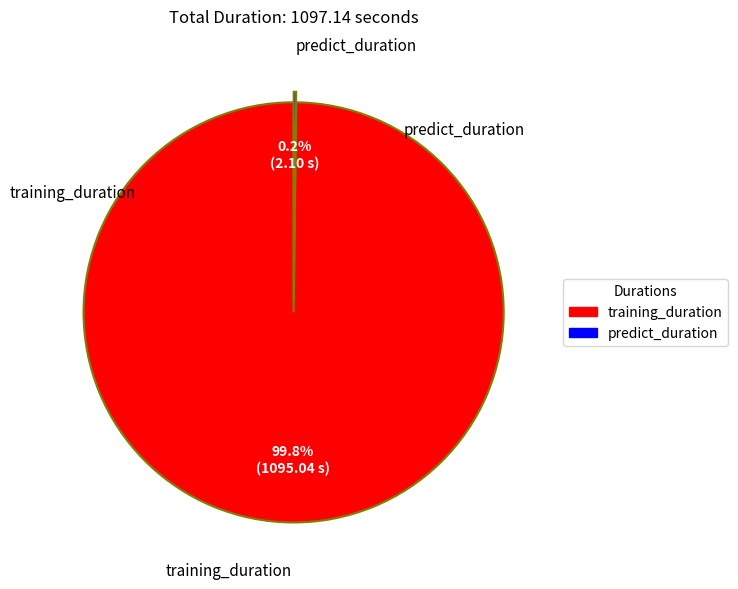

What portion of the pie excludes training_duration?

0.2%